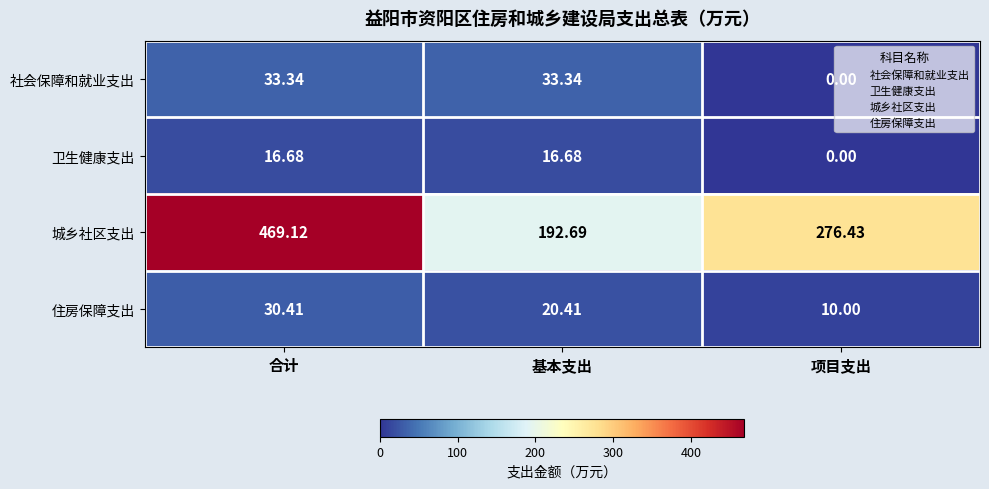

Where is 城乡社区支出 nearest to the value 330?

项目支出